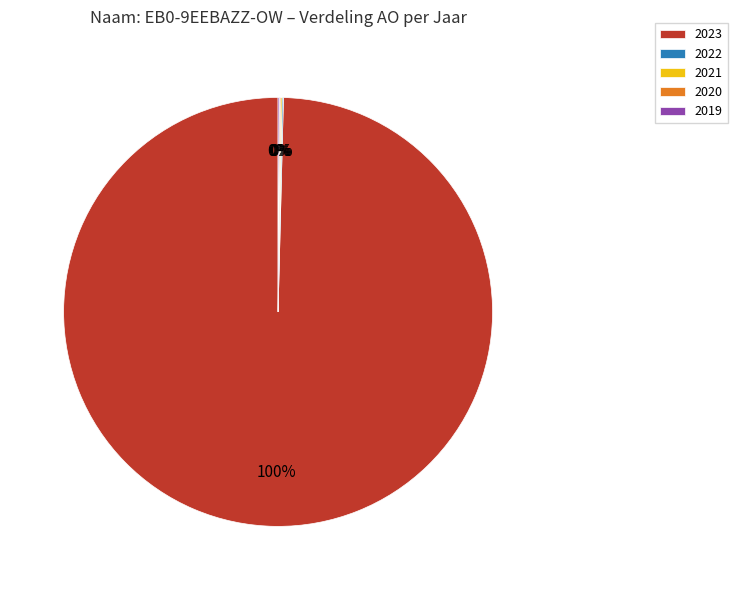

The 2023 slice represents 100% of the pie. True or false?

True